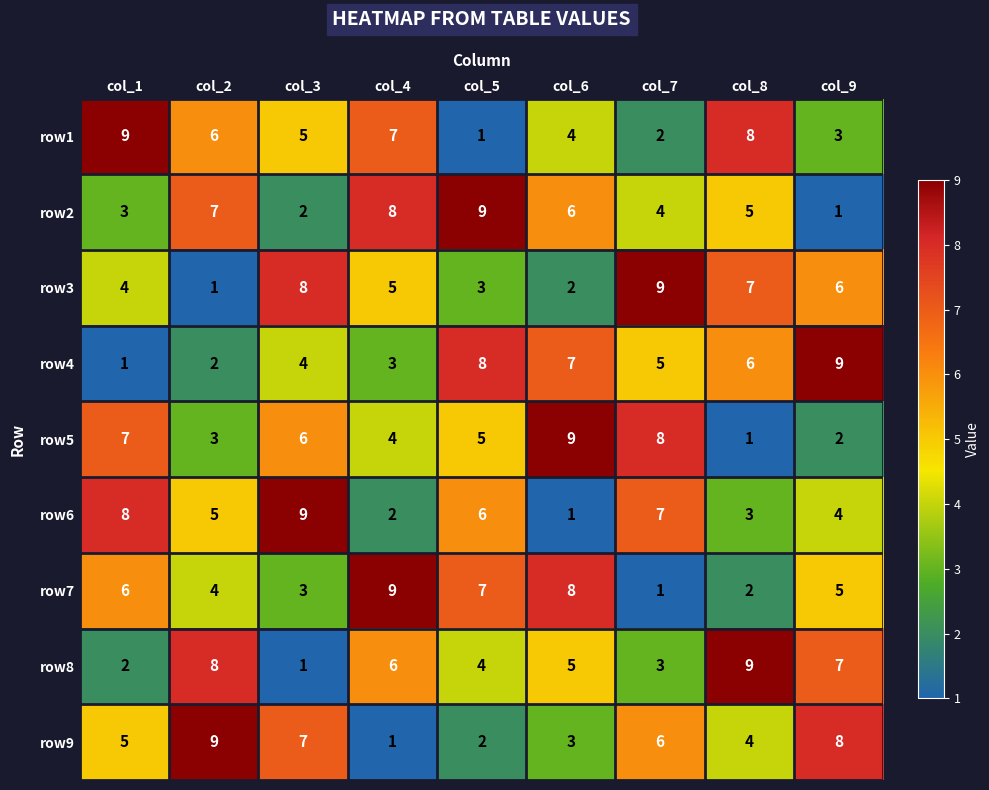

How many values in the row7 series are below 5?

4